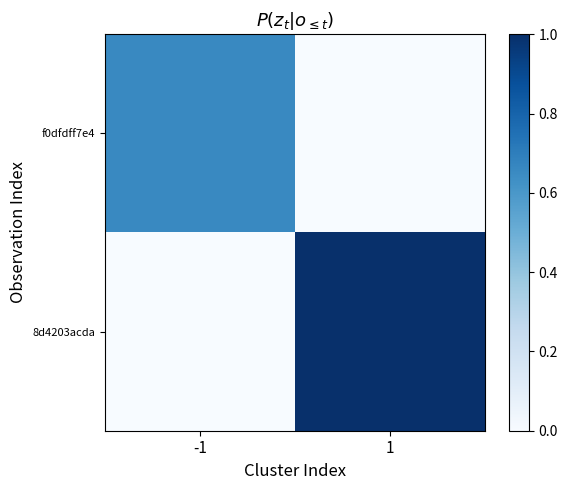

Between -1 and 1, which is larger?

-1